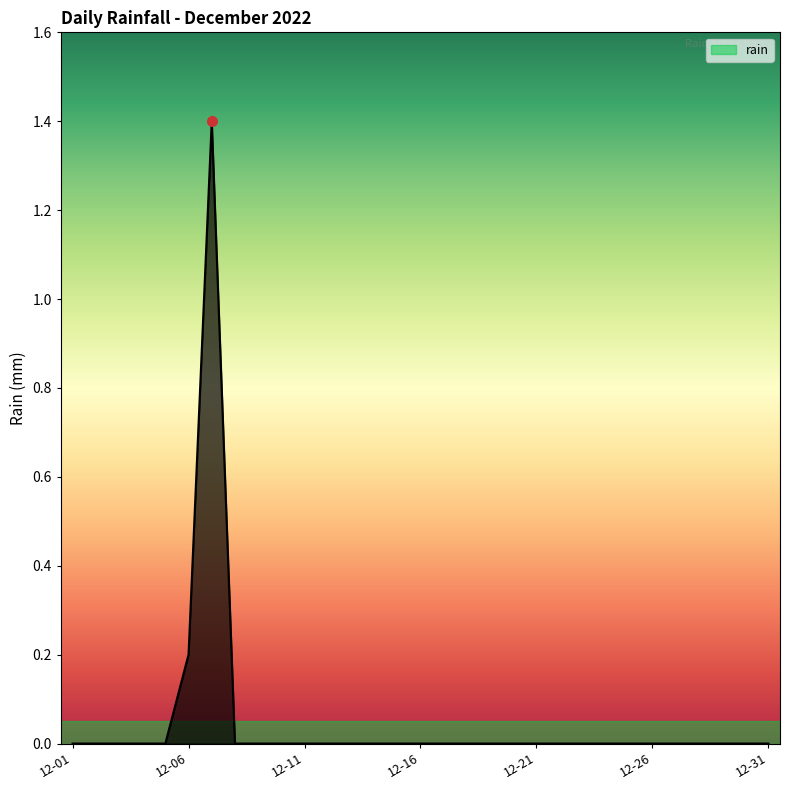

What is the greatest value displayed?

1.4